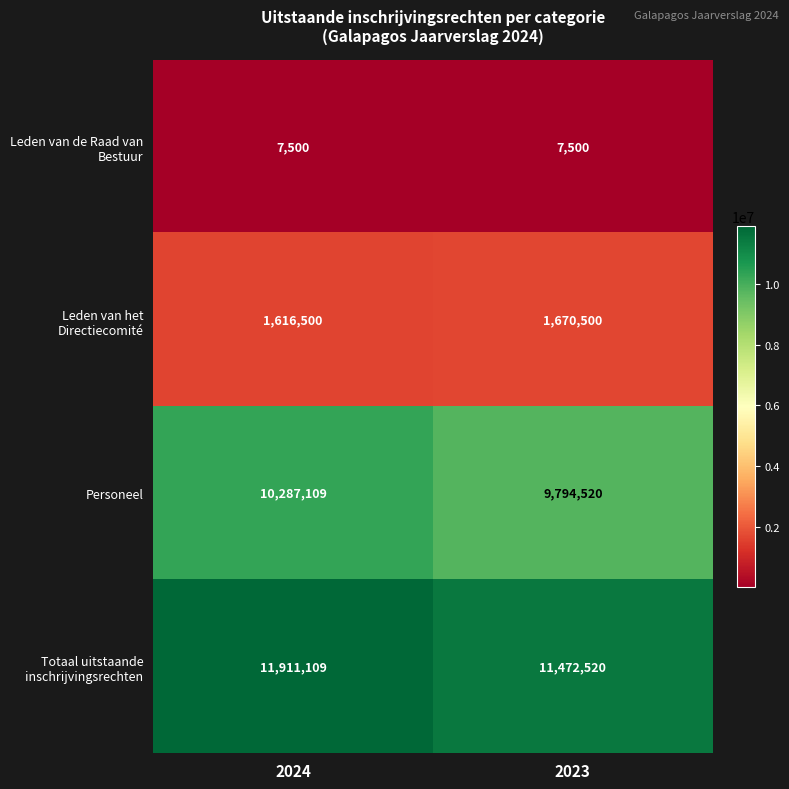

What is the spread (max minus min) of values at 2023?

11465020